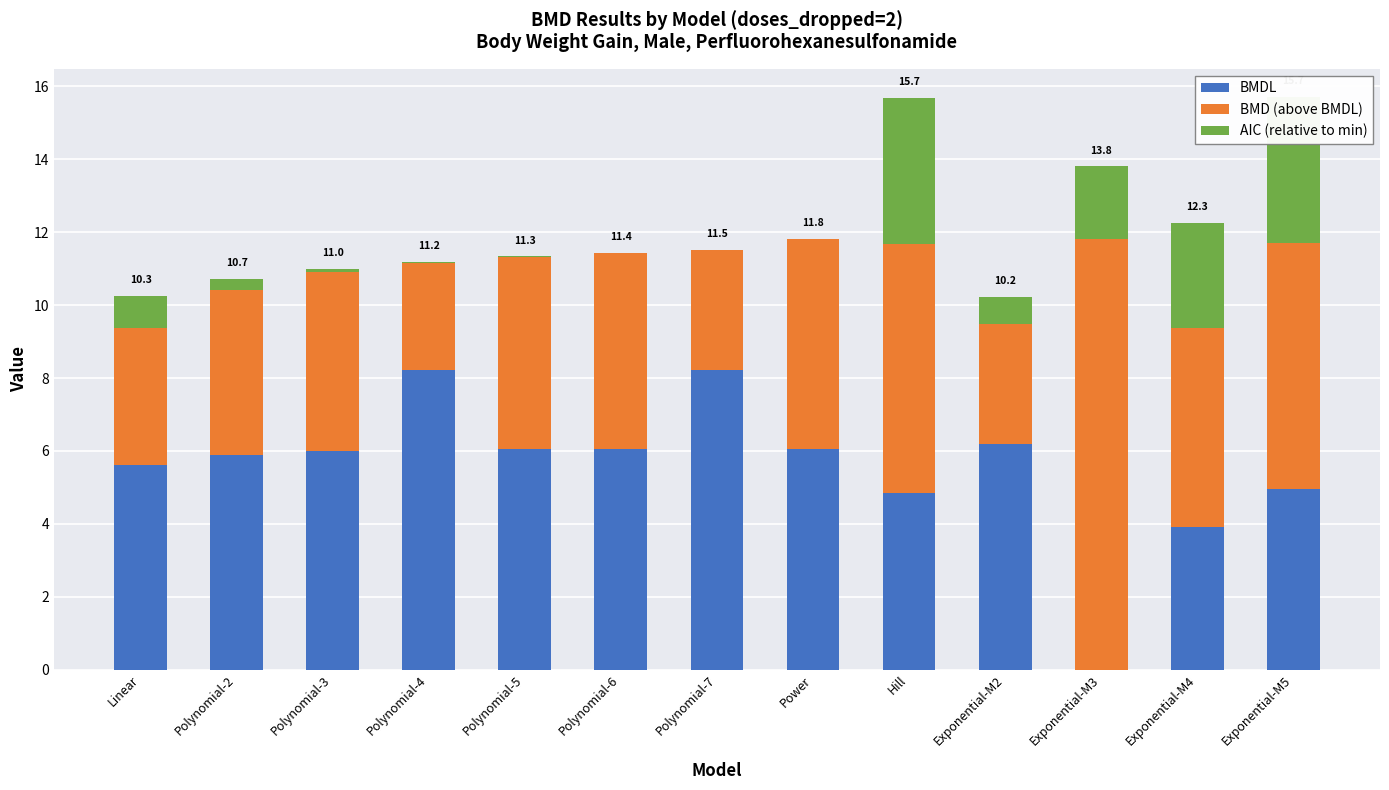

Where does the BMD (above BMDL) series first go above 5?

Polynomial-5